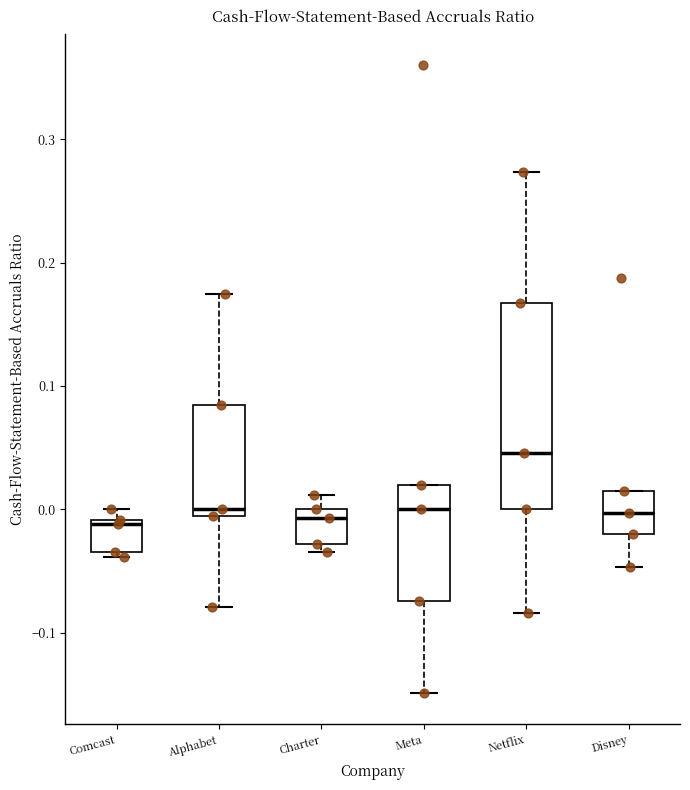

Where does the upper whisker of the box for Charter end on the y-axis? The values are not printed on the chart, so give them approximately, as read against the axis.

0.01